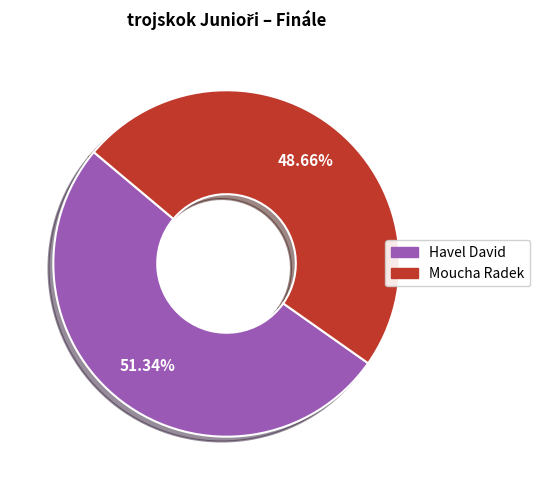

Which slice represents more than half of the pie?

Havel David